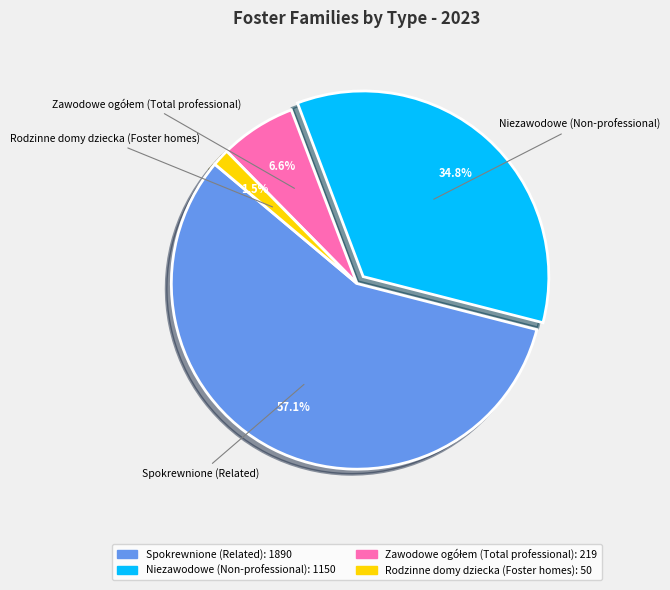

To the nearest percent, what is the difference between the largest and smallest slice percentages?

56%